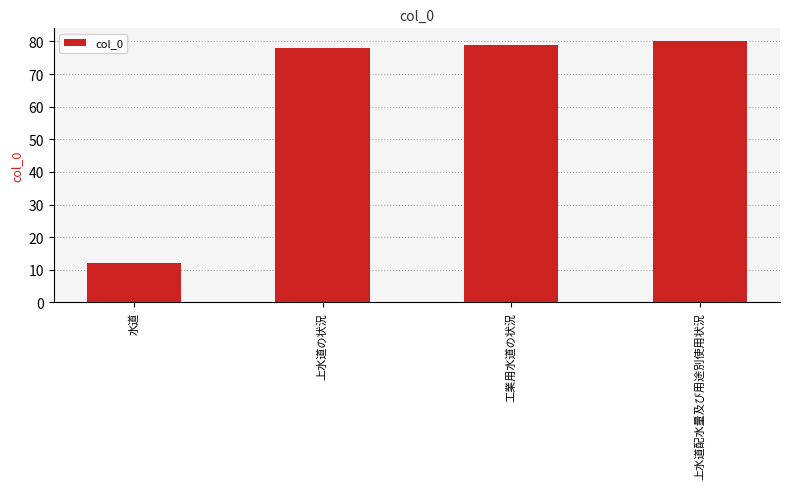

The value at 水道 is 8. True or false?

False